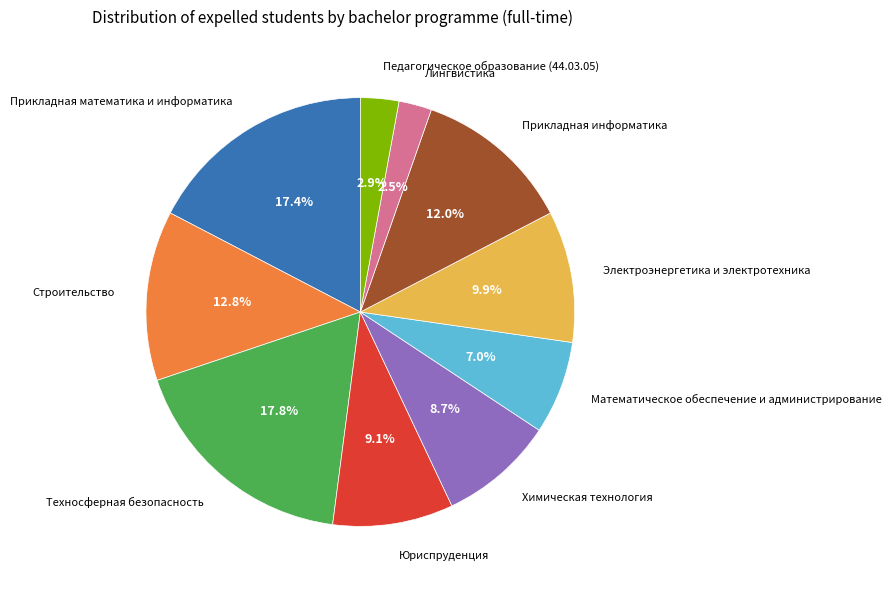

What percentage do Строительство and Электроэнергетика и электротехника together represent?

22.7%